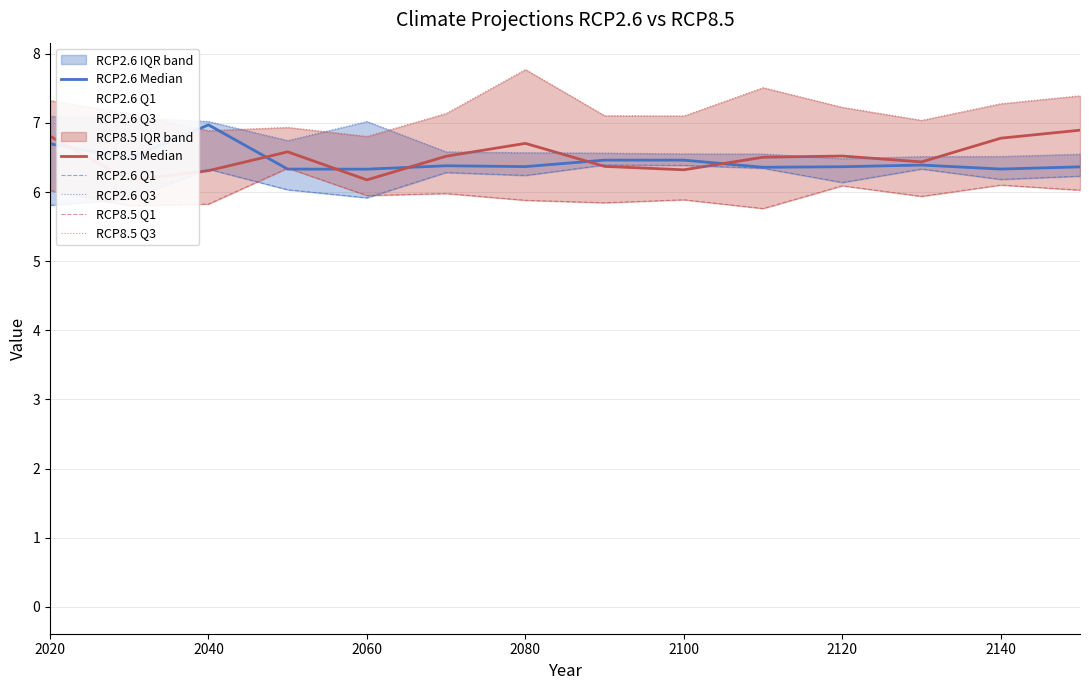

True or false: RCP8.5 Q1 has more than 2 points higher than both neighbors.

True